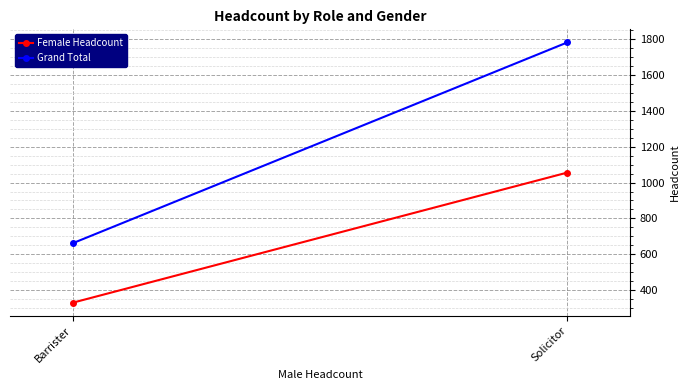

Rank the series by their maximum value, from lowest to highest.

Female Headcount, Grand Total